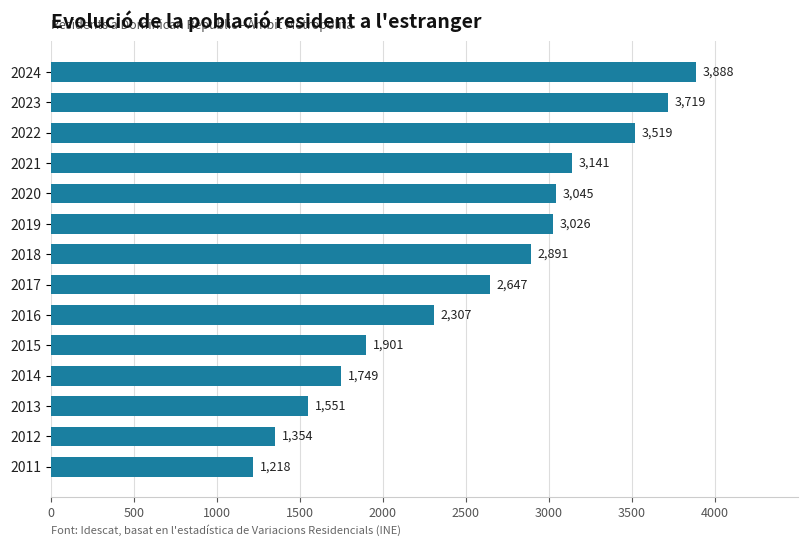

What is the sum of the values at 2014 and 2019?

4775